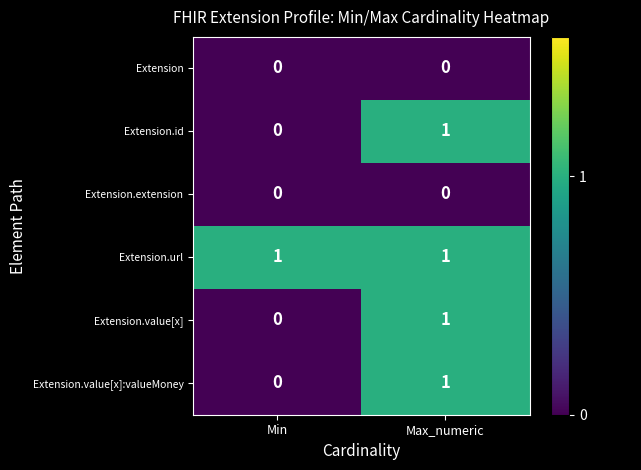

What is the difference between the highest and lowest values at Min?

1